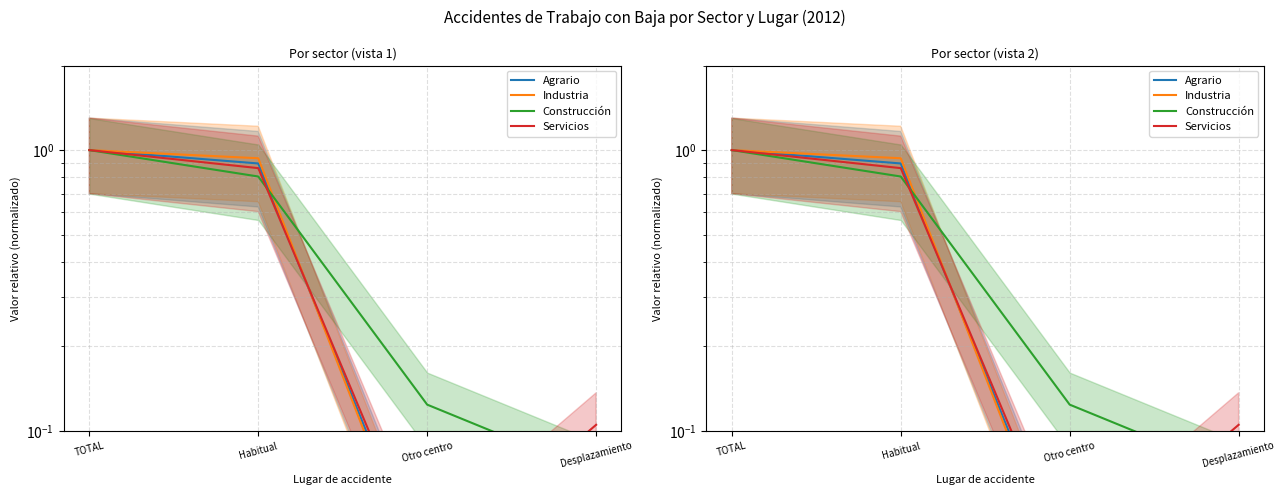

Read the Industria value at Habitual.

0.9